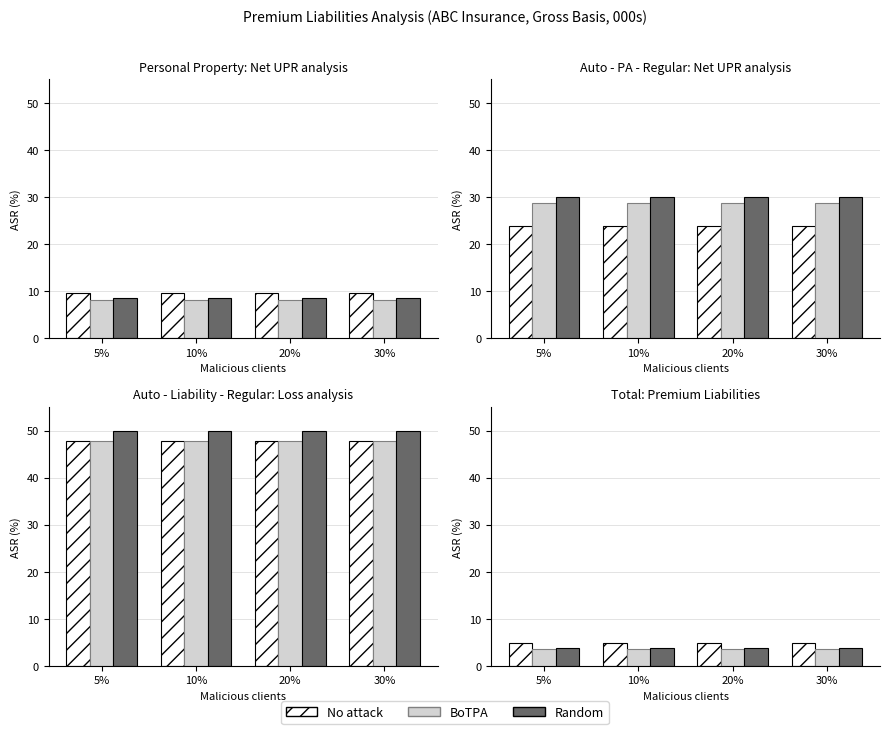

What is the spread (max minus min) of values at 30%?

1.2